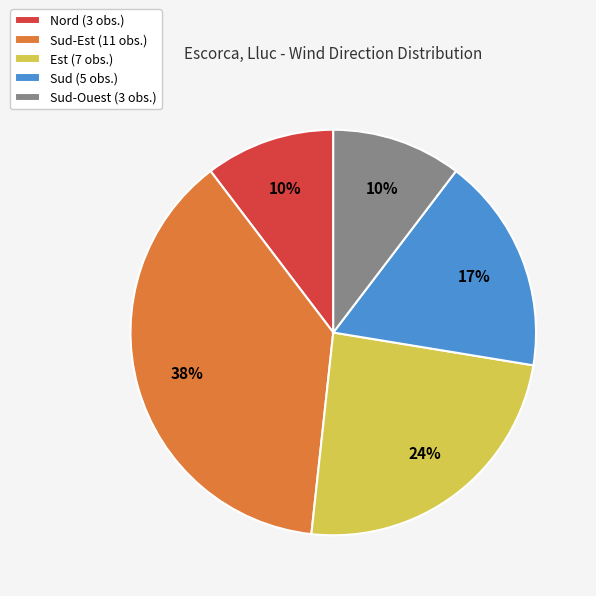

To the nearest percent, what is the average slice percentage?

20%